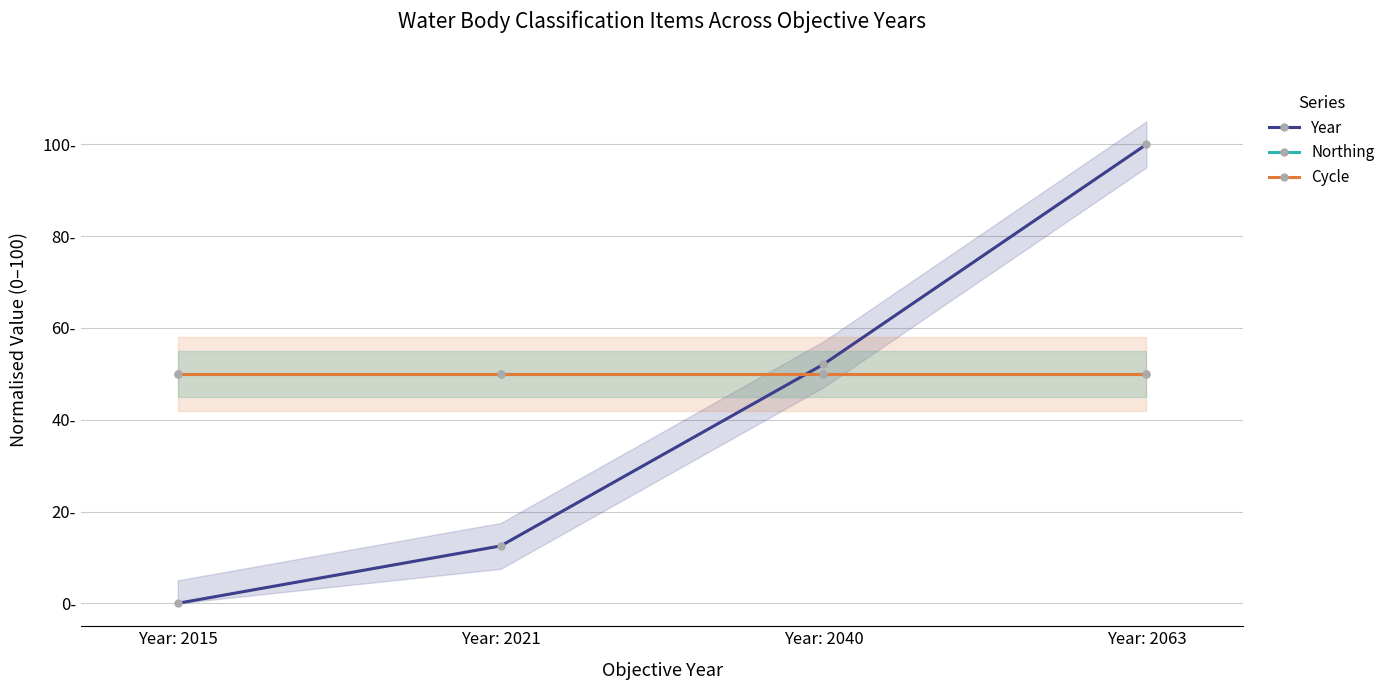

The Year series shows -63.0 at Year: 2015. True or false?

False